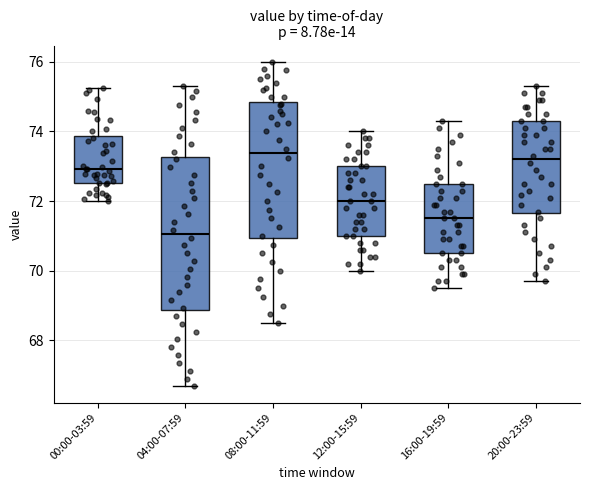

Comparing the boxes themselves (not the whiskers), which one is the tallest?

04:00-07:59